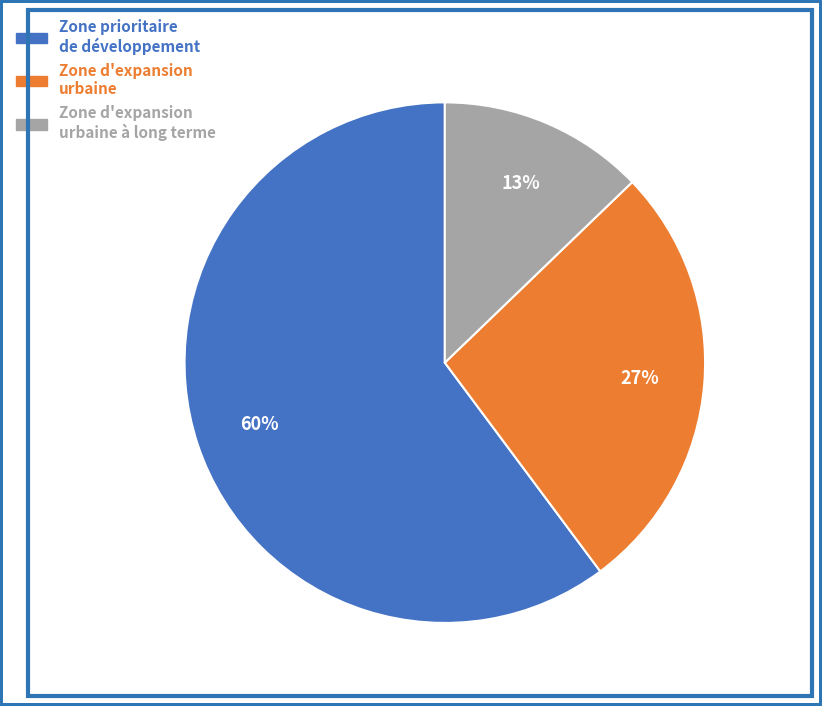

How many segments does this pie chart have?

3